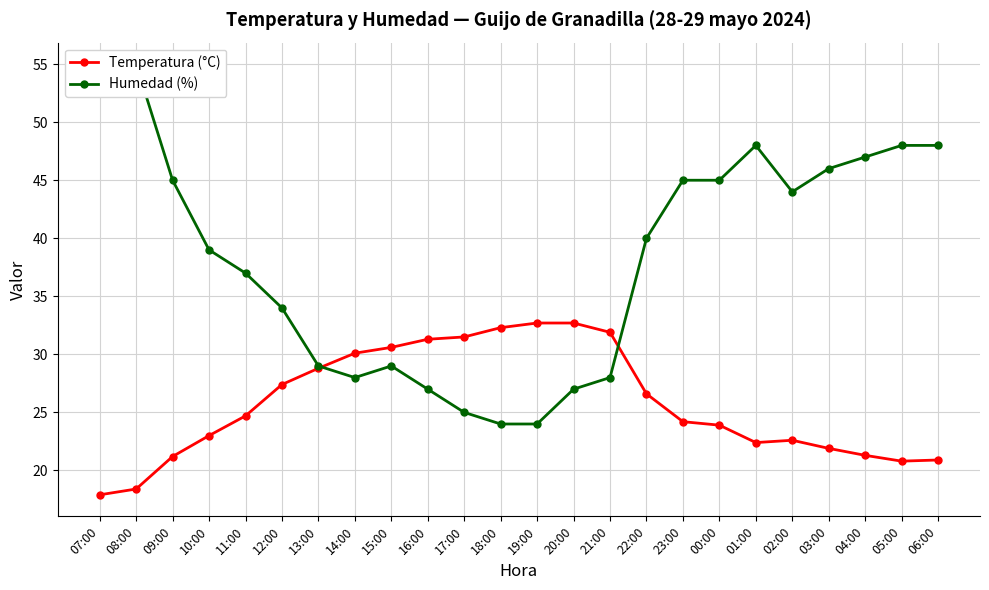

What is the value of the Temperatura (°C) point at the 3rd from the left?

21.2